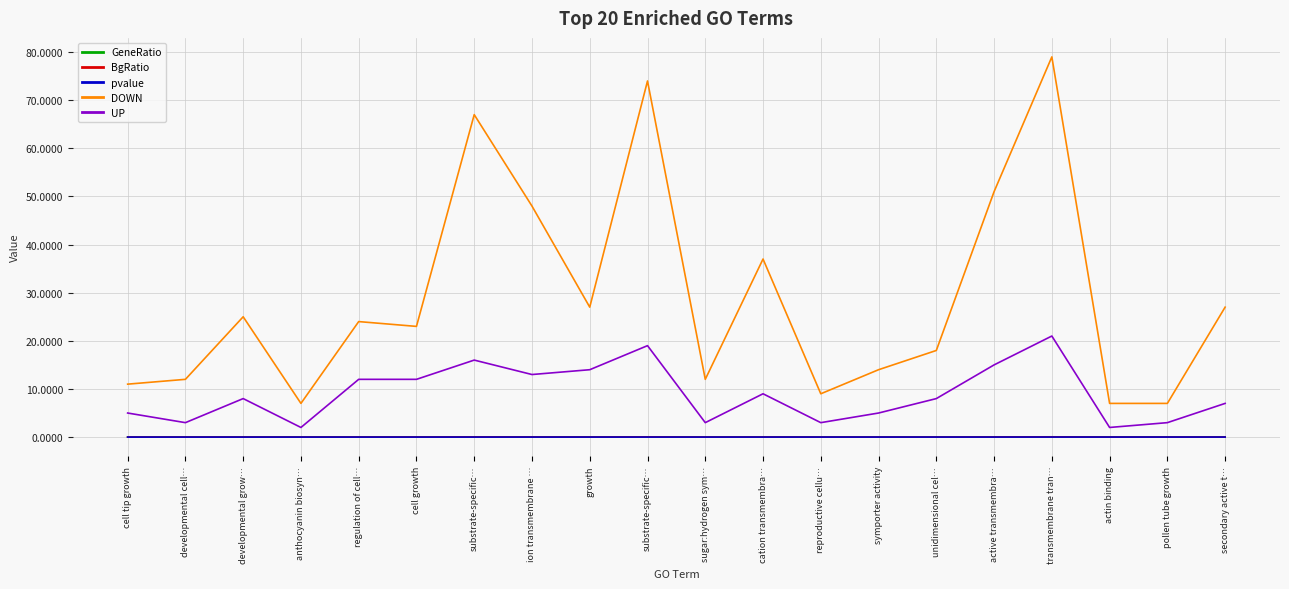

At active transmembra…, list the series in order from smallest to largest.

pvalue, BgRatio, GeneRatio, UP, DOWN